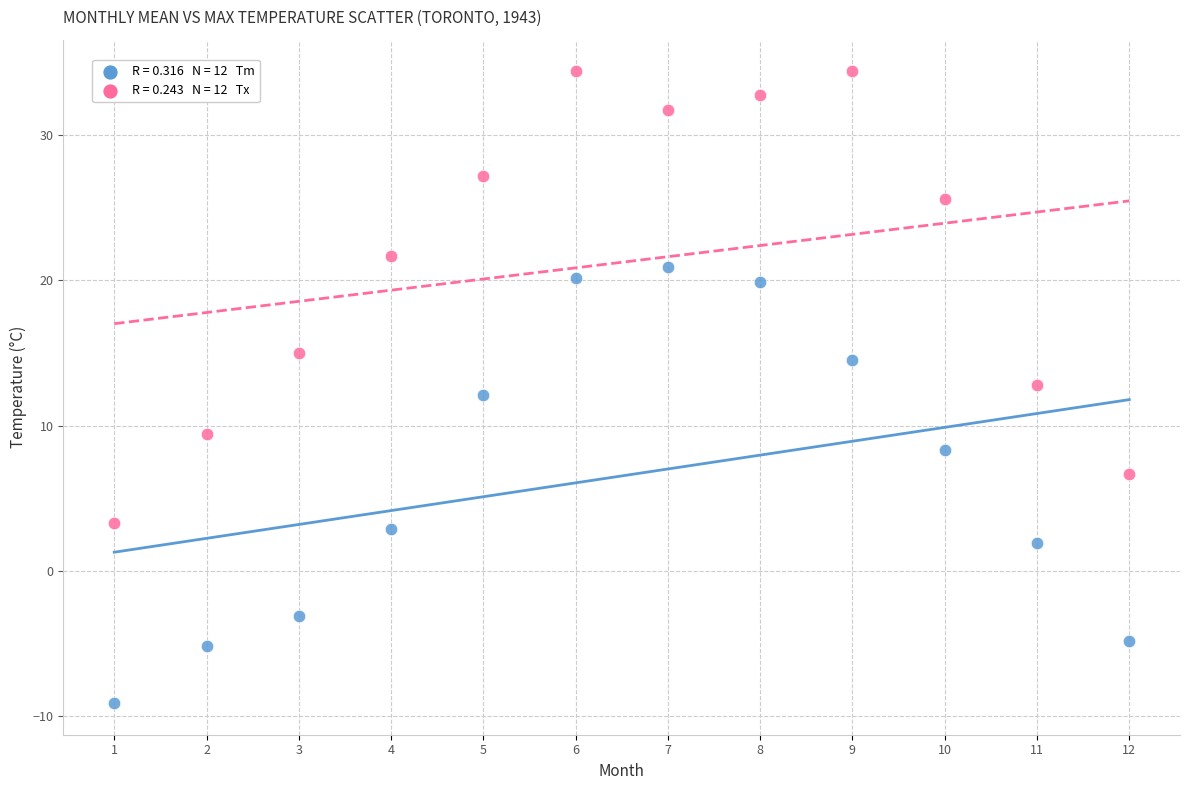

Across all data points, what is the range of Y values (max minus min)?

43.5